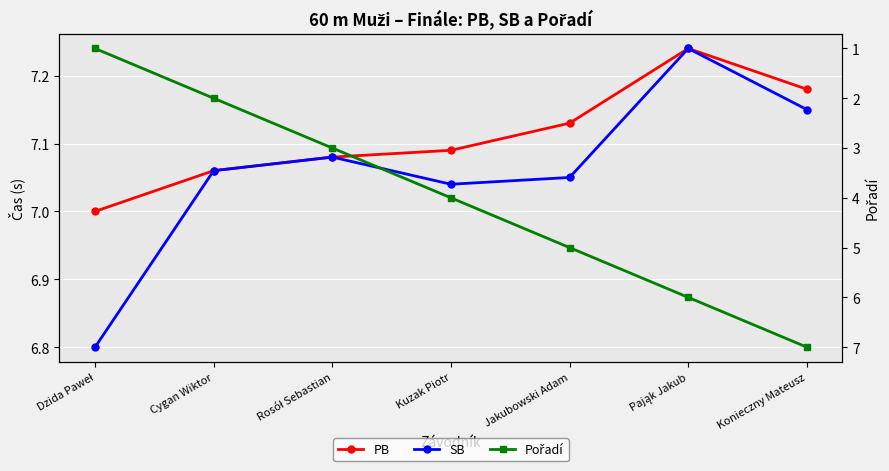

True or false: PB and SB intersect in this chart.

False